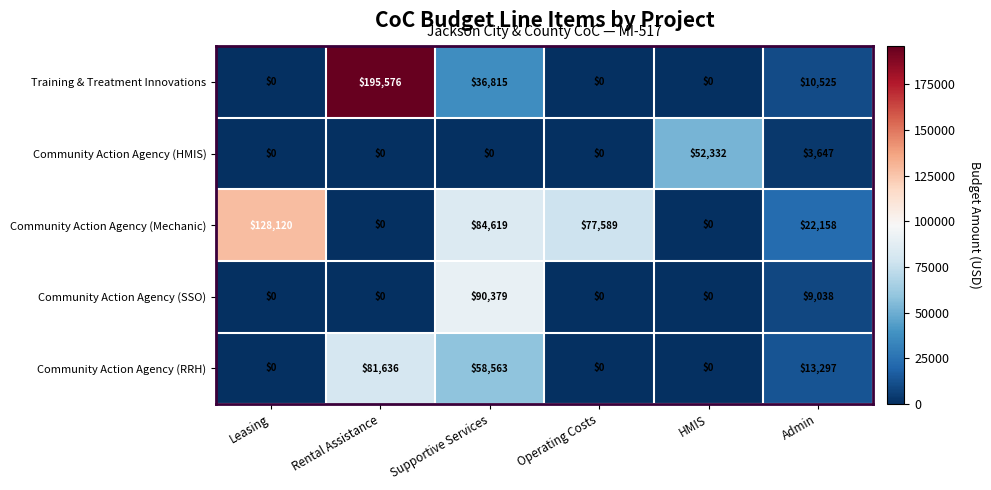

Reading left to right, extract all data points from this chart.

Training & Treatment Innovations: 0	195576	36815	0	0	10525
Community Action Agency (HMIS): 0	0	0	0	52332	3647
Community Action Agency (Mechanic): 128120	0	84619	77589	0	22158
Community Action Agency (SSO): 0	0	90379	0	0	9038
Community Action Agency (RRH): 0	81636	58563	0	0	13297